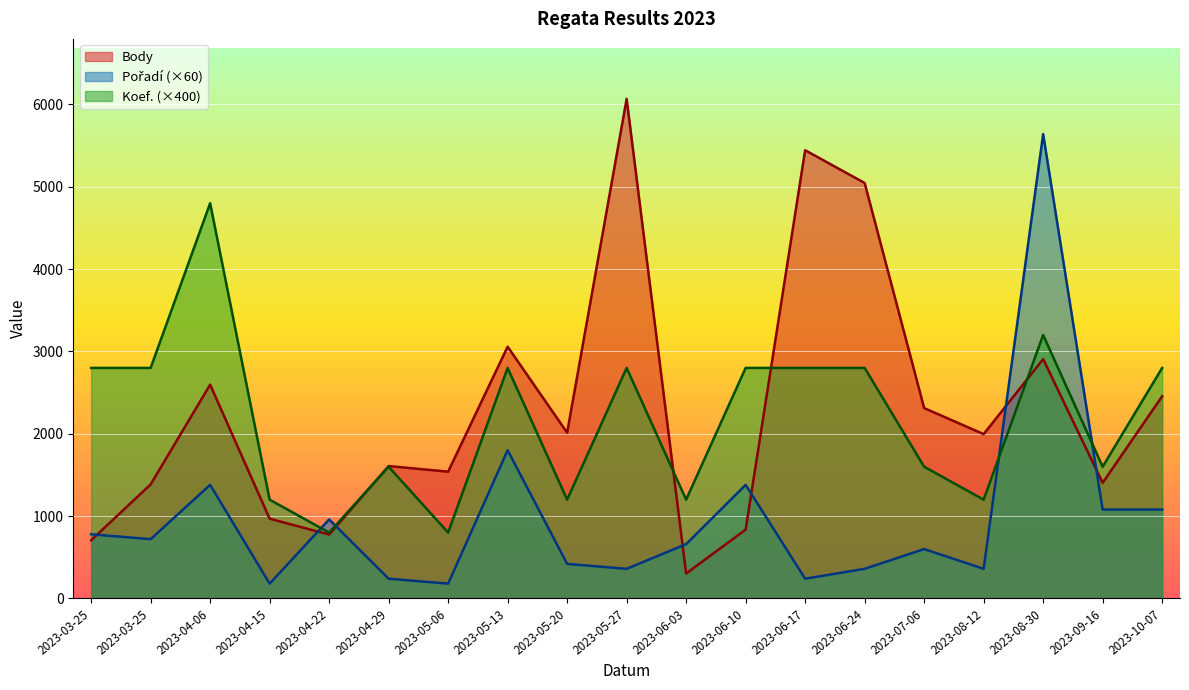

What is the spread (max minus min) of values at 2023-05-06?

1360